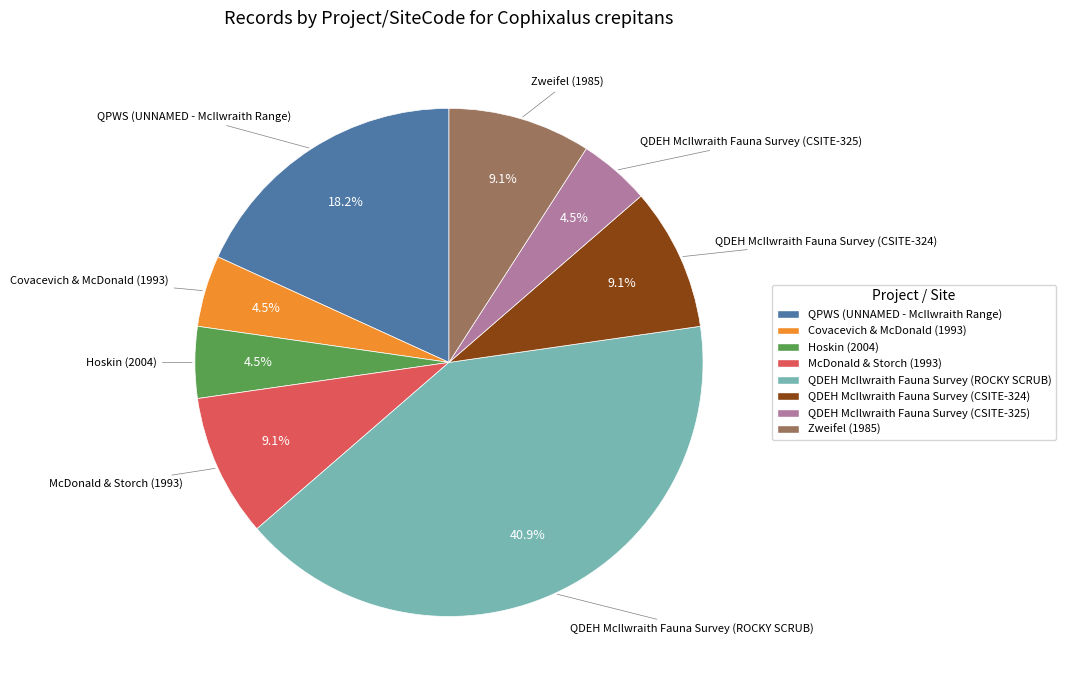

How many segments does this pie chart have?

8